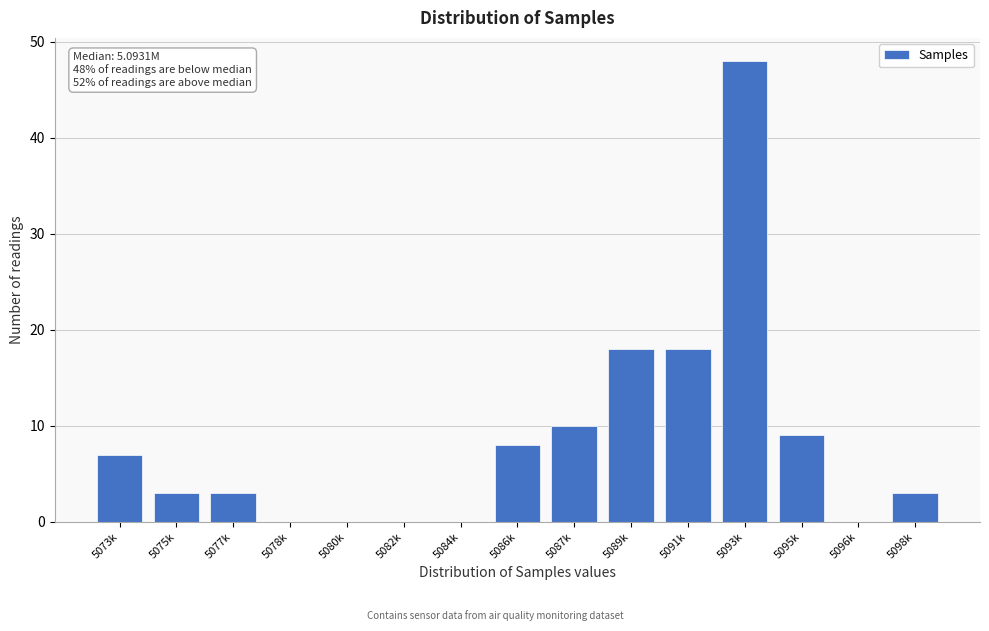

Reading left to right, list all the values displayed in this chart.

5073k=7	5075k=3	5077k=3	5078k=0	5080k=0	5082k=0	5084k=0	5086k=8	5087k=10	5089k=18	5091k=18	5093k=48	5095k=9	5096k=0	5098k=3